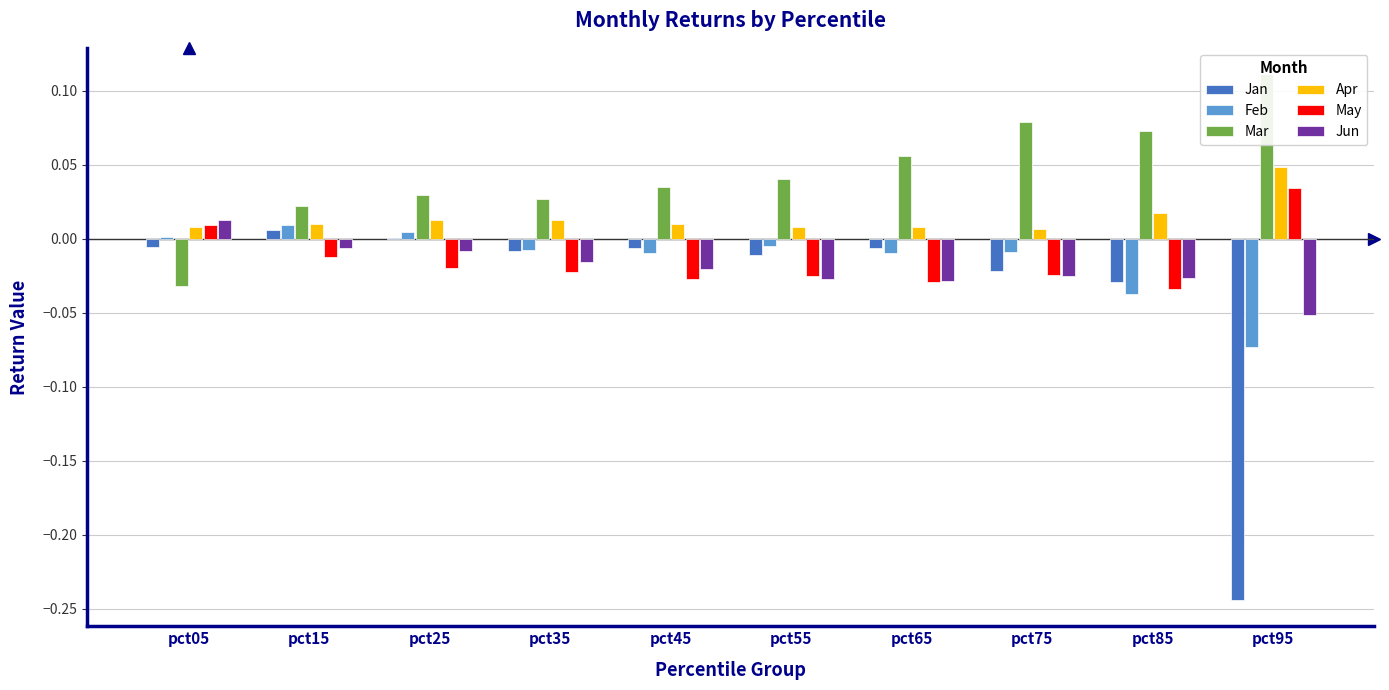

True or false: Feb has a value of 0.0 at pct05.

False